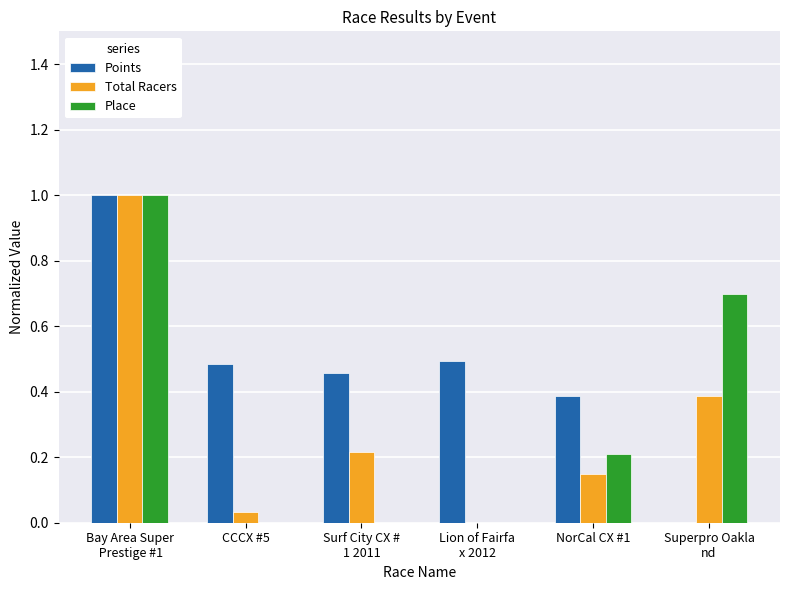

At which category is the sum across all series the highest?

Bay Area Super
 Prestige #1